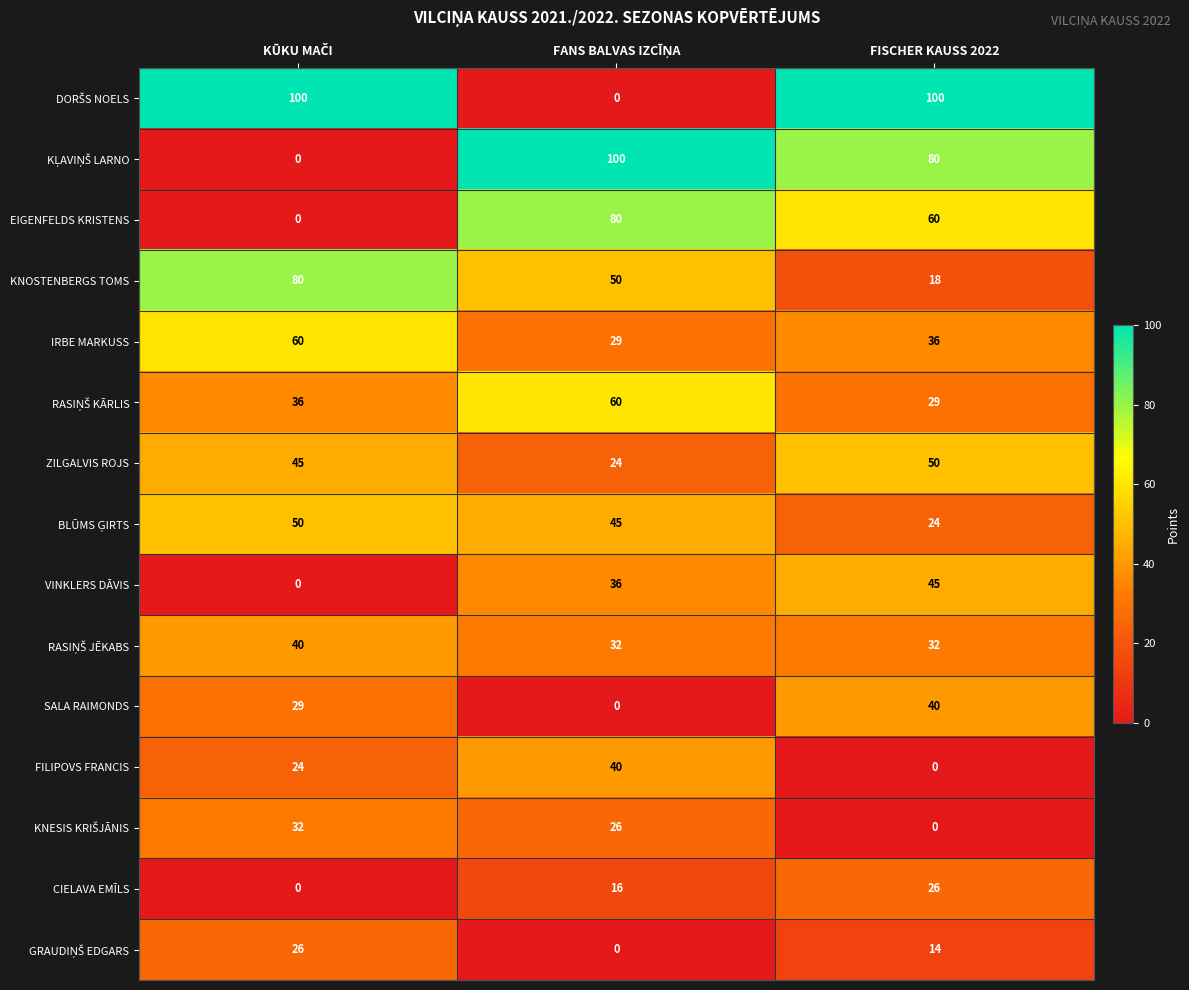

Count the number of data series in this chart.

15